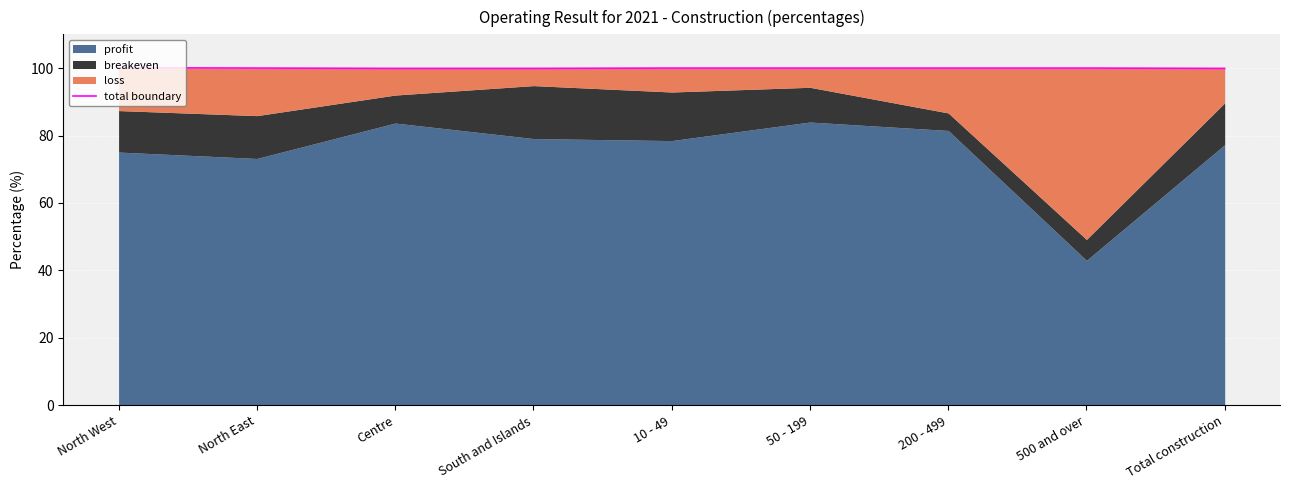

Reading left to right, transcribe all the data shown in this chart.

100.1	100.0	99.9	99.9	100.0	100.0	100.0	100.0	99.9